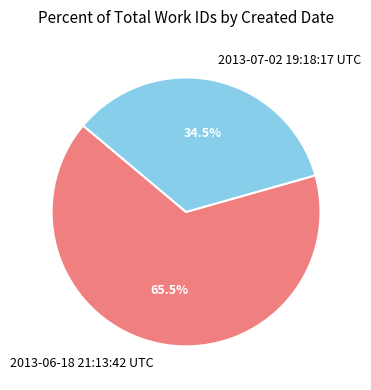

The 2013-07-02 19:18:17 UTC slice represents 44% of the pie. True or false?

False